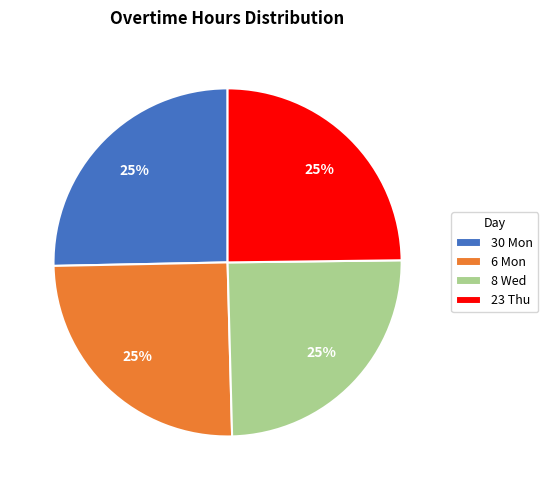

Is 23 Thu the majority of the pie?

No